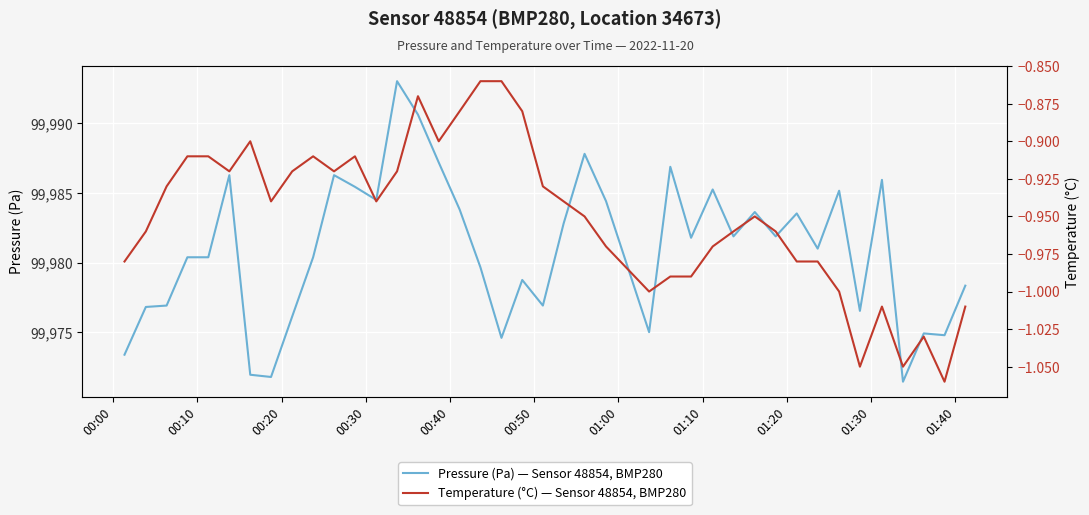

Rank the series by their maximum value, from highest to lowest.

Pressure (Pa) — Sensor 48854, BMP280, Temperature (°C) — Sensor 48854, BMP280